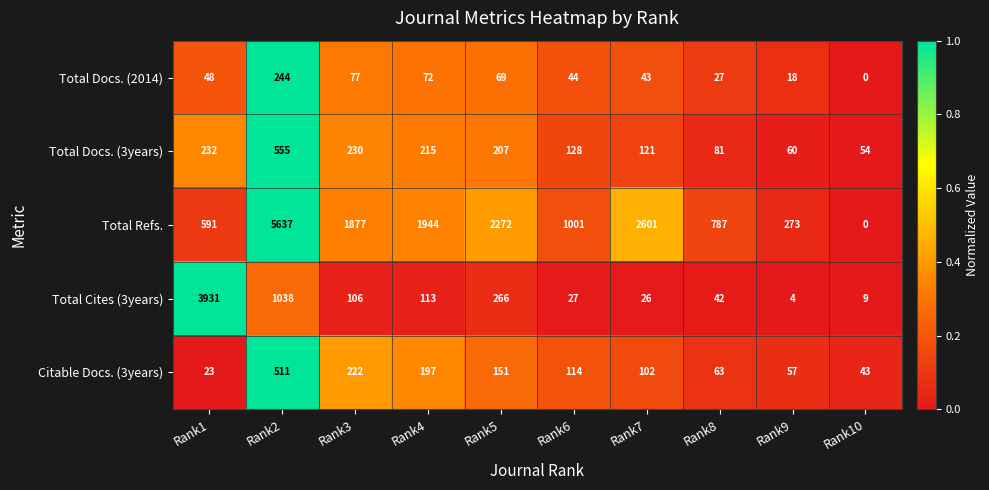

Rank the series by their maximum value, from highest to lowest.

Total Refs., Total Cites (3years), Total Docs. (3years), Citable Docs. (3years), Total Docs. (2014)